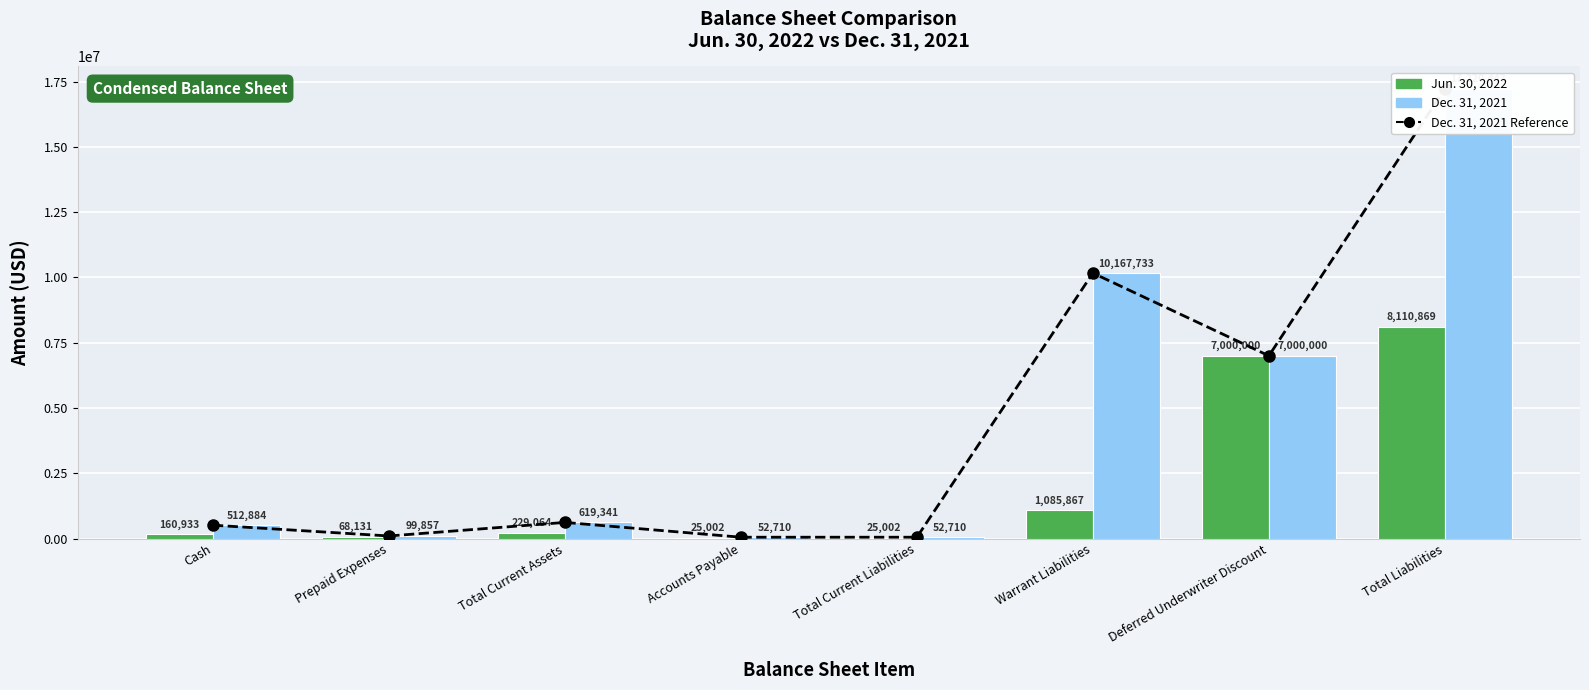

What is the approximate value of Jun. 30, 2022 at Prepaid Expenses?

68131